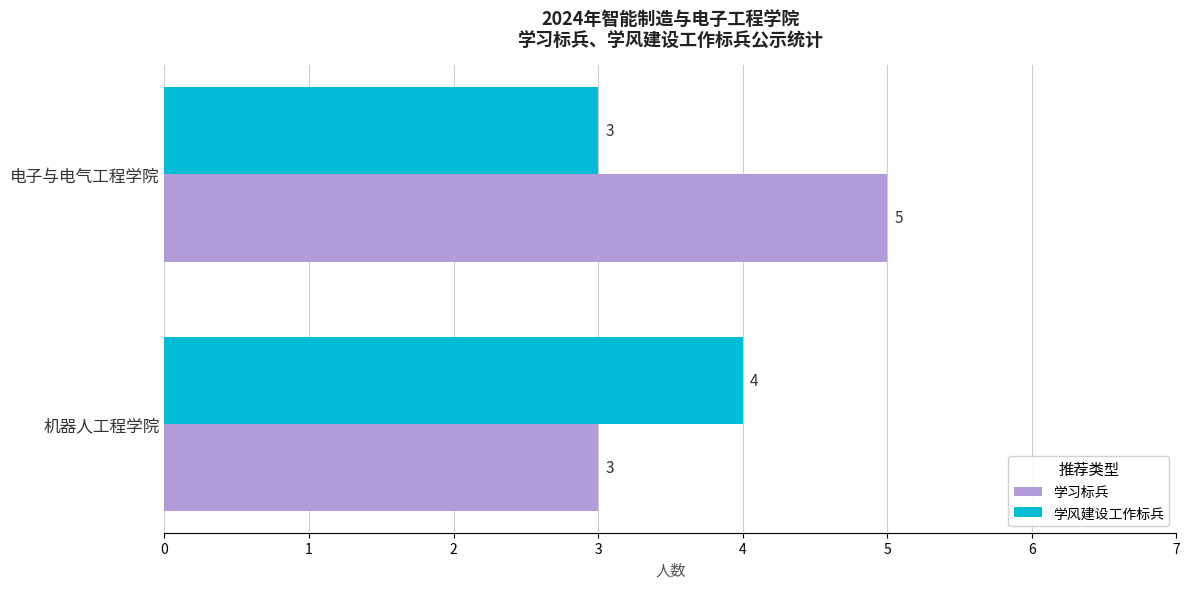

What is the total value across all series at 电子与电气工程学院?

8